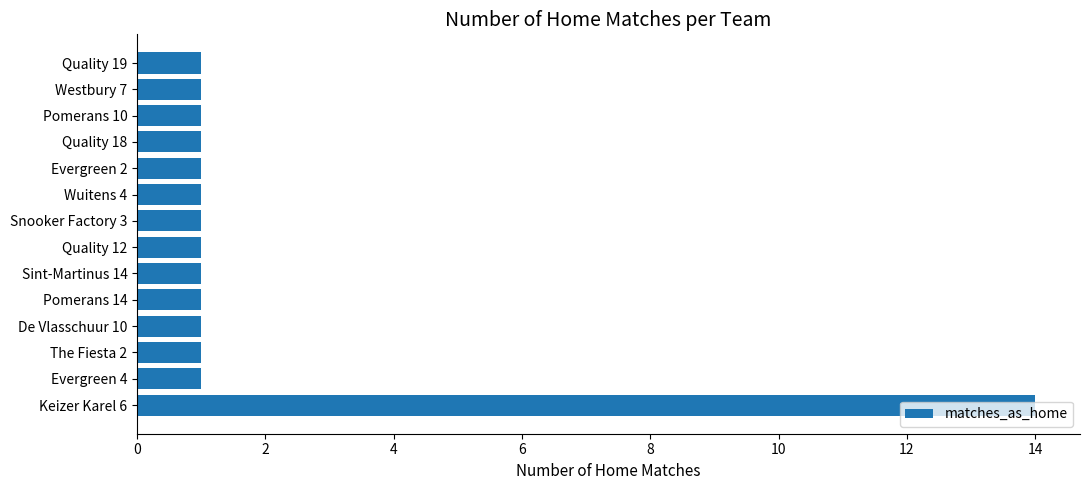

What is the ratio of the value at Keizer Karel 6 to the value at Evergreen 4?

14.0